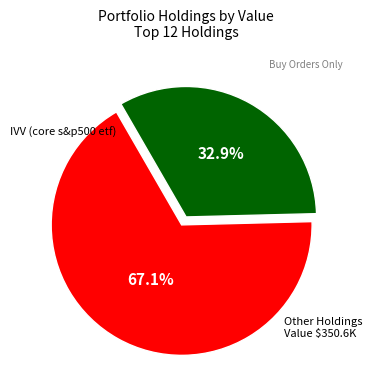

Is there any slice that represents more than half of the pie?

Yes